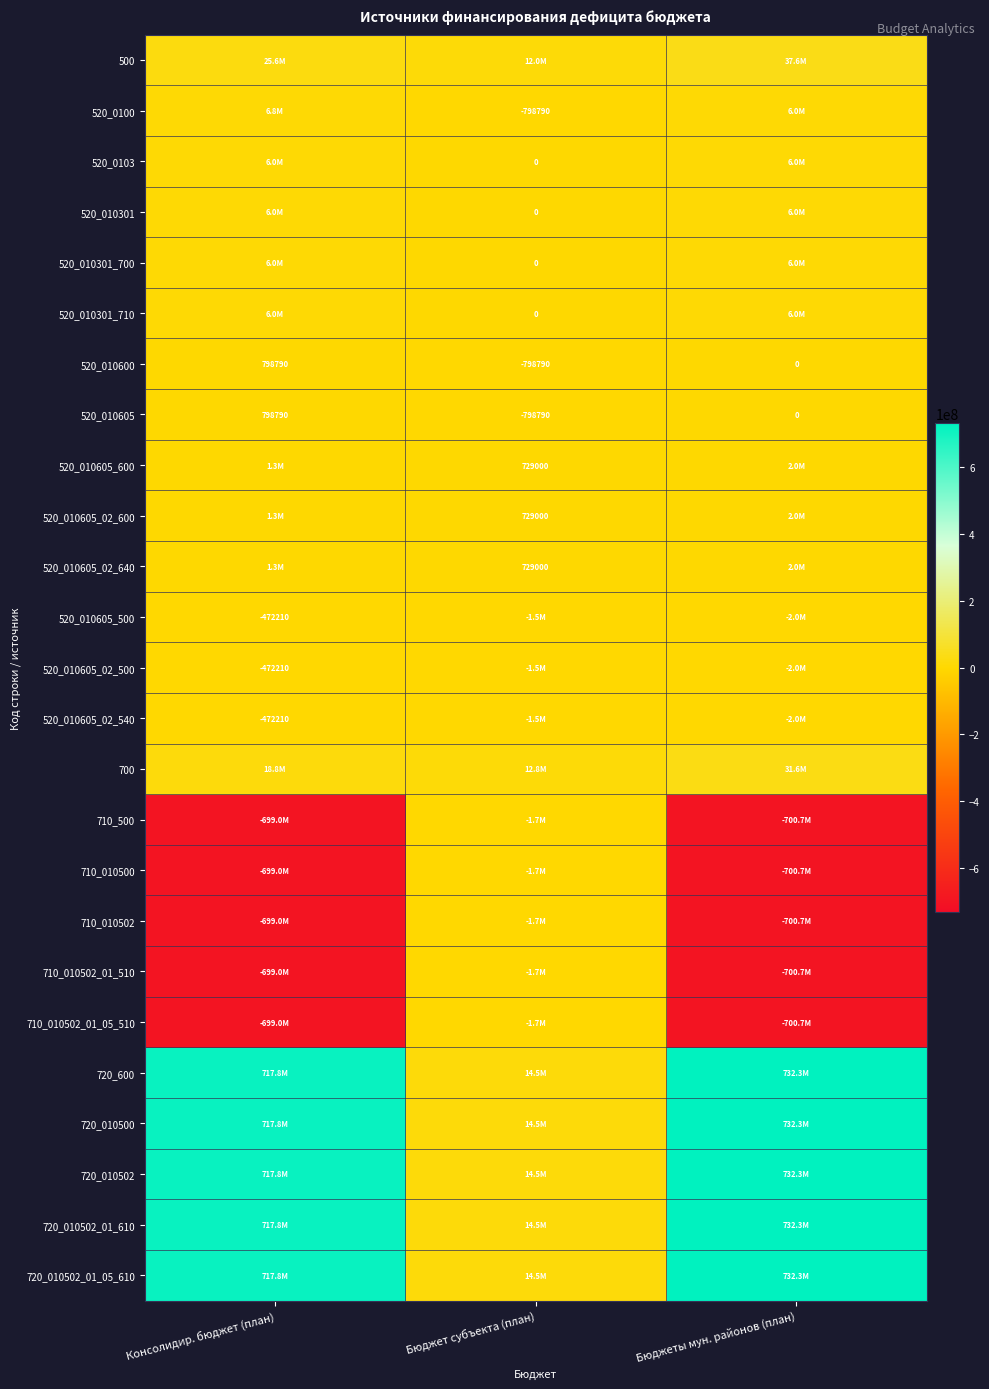

How many data points does each series have?

3